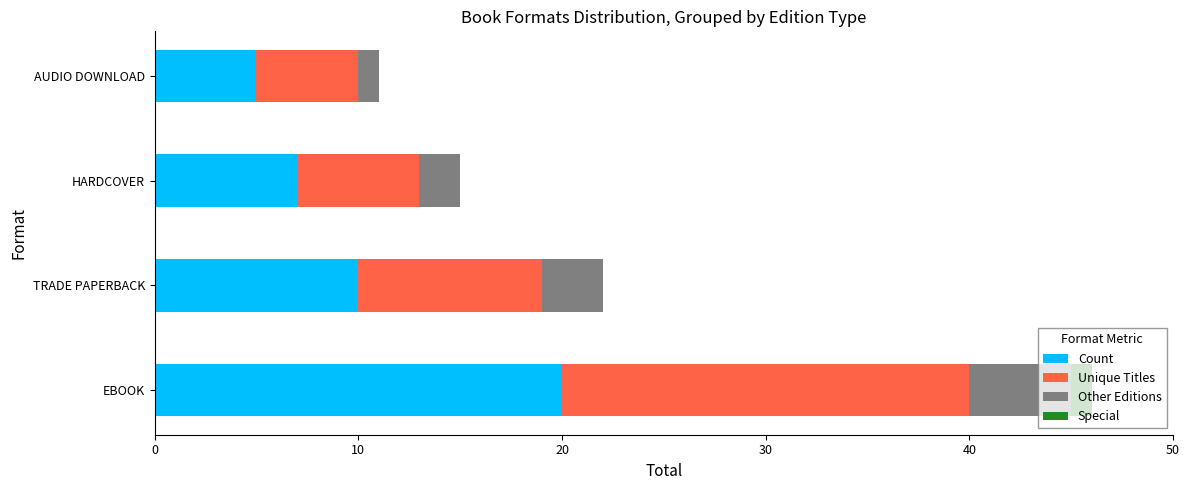

What is the maximum value for Count?

20